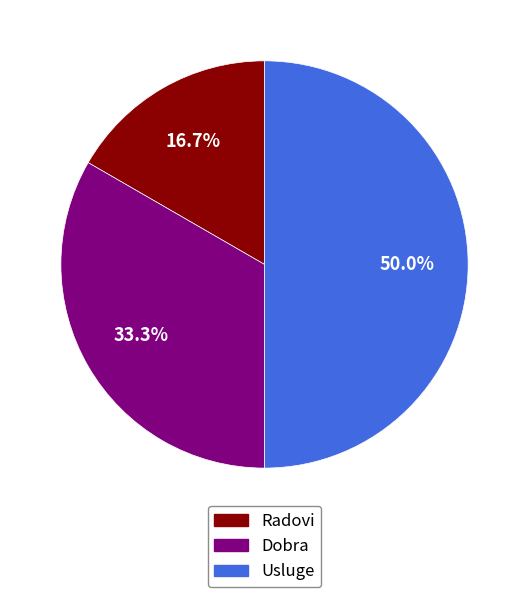

To the nearest percent, what portion does Radovi represent?

17%